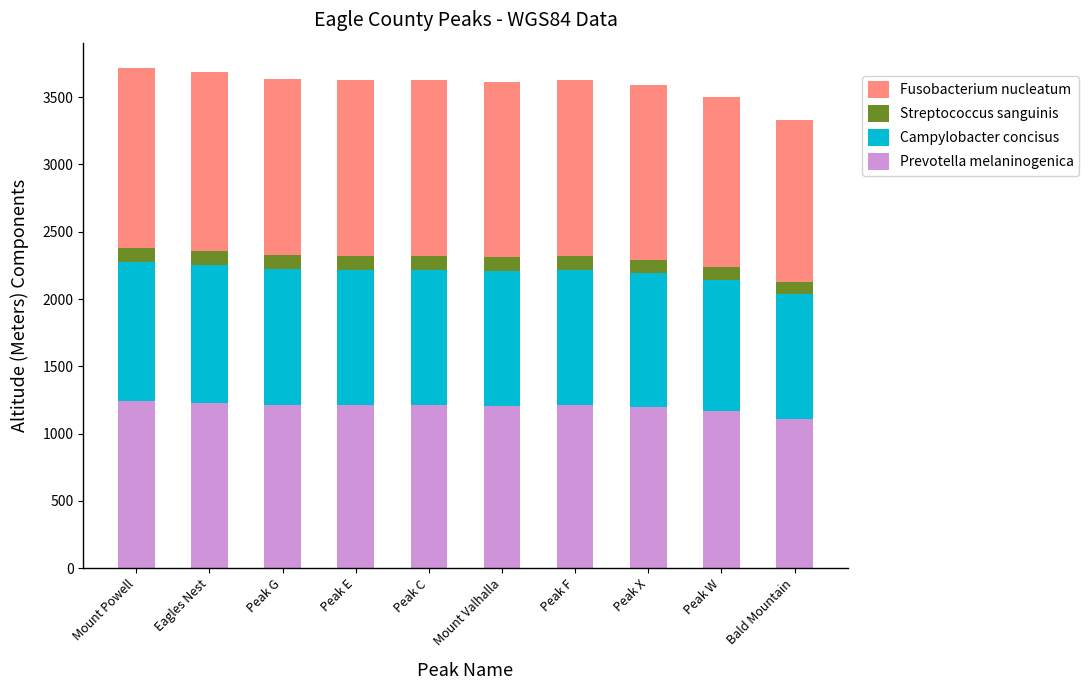

Count the number of data series in this chart.

4